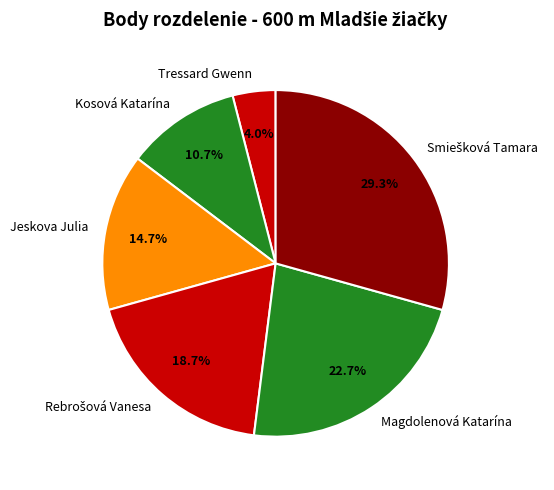

Which slice is the smallest?

Tressard Gwenn